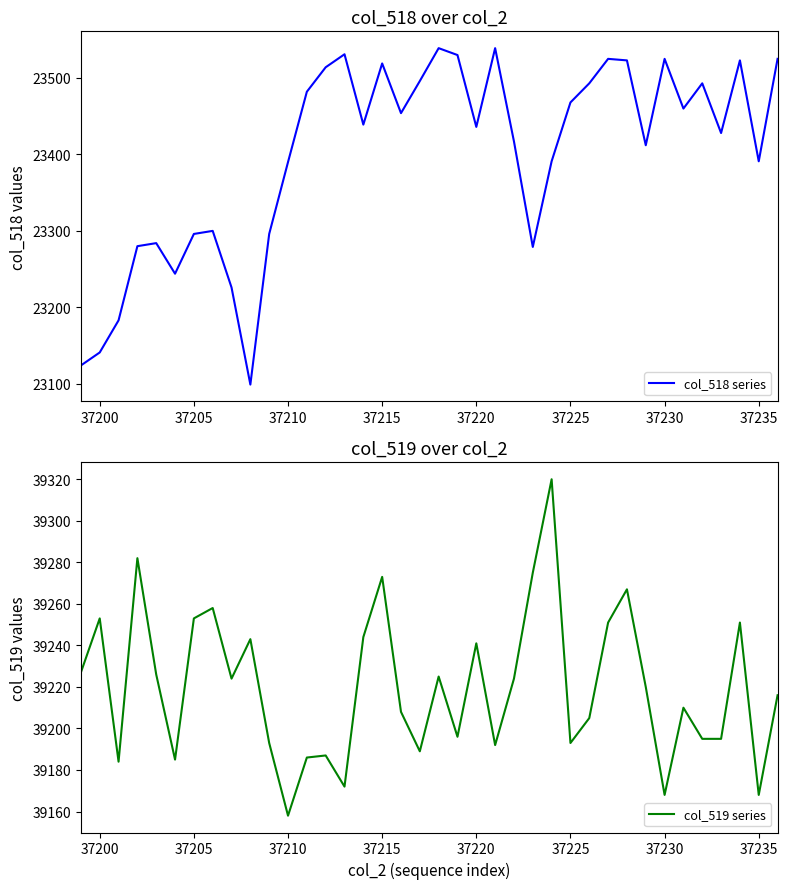

What is the value of the col_518 series point at the 27th from the left?

23468